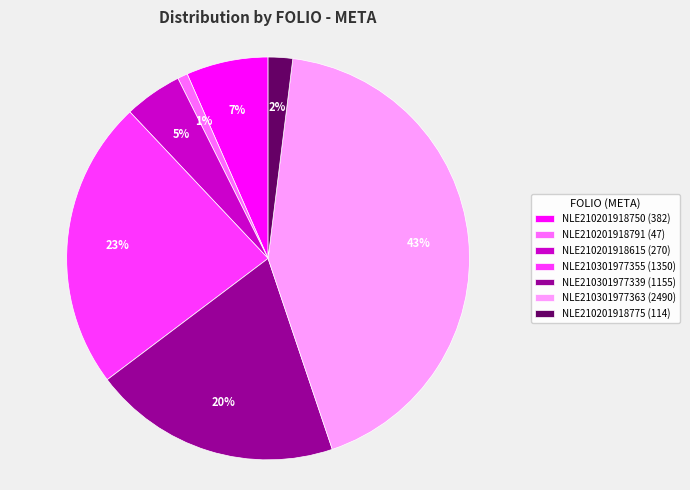

Which has a higher value, NLE210201918615 or NLE210301977355?

NLE210301977355